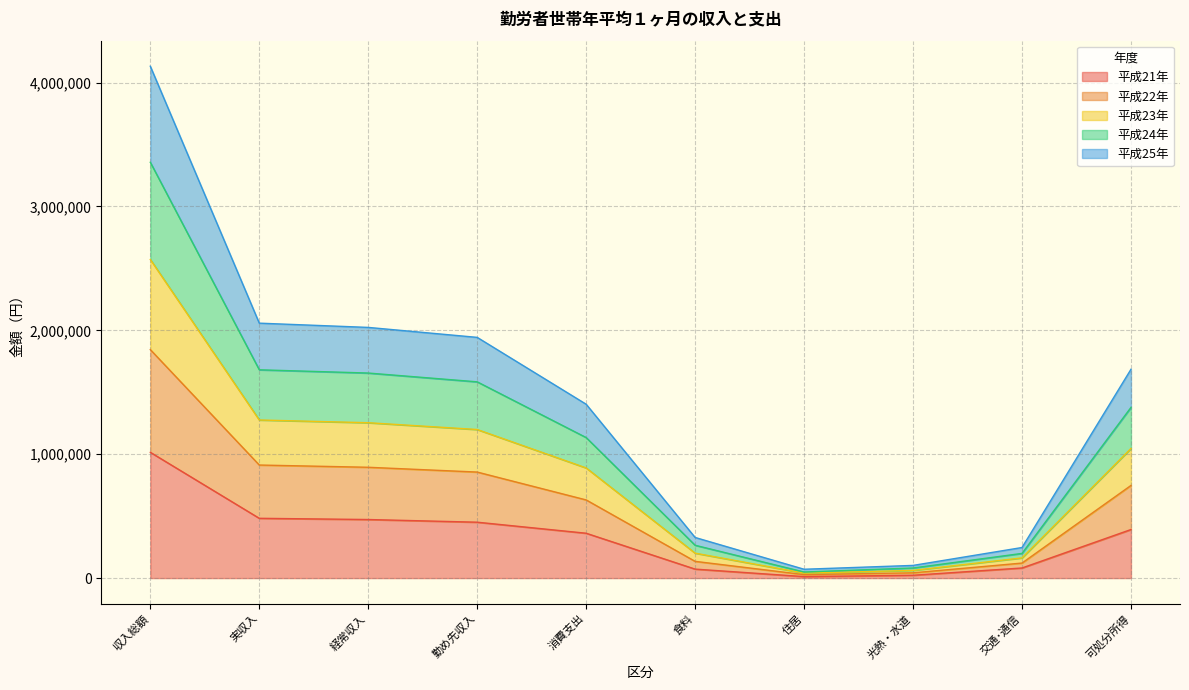

Is it true that 平成21年 equals 647827 at 消費支出?

False